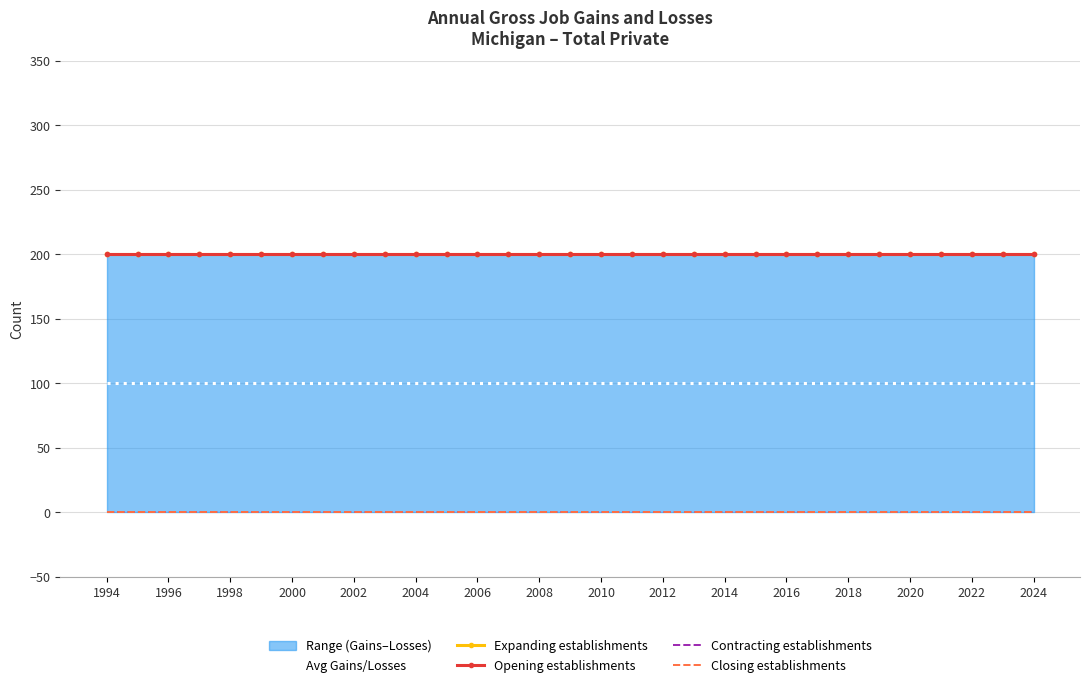

What is the maximum value shown in the chart?

200